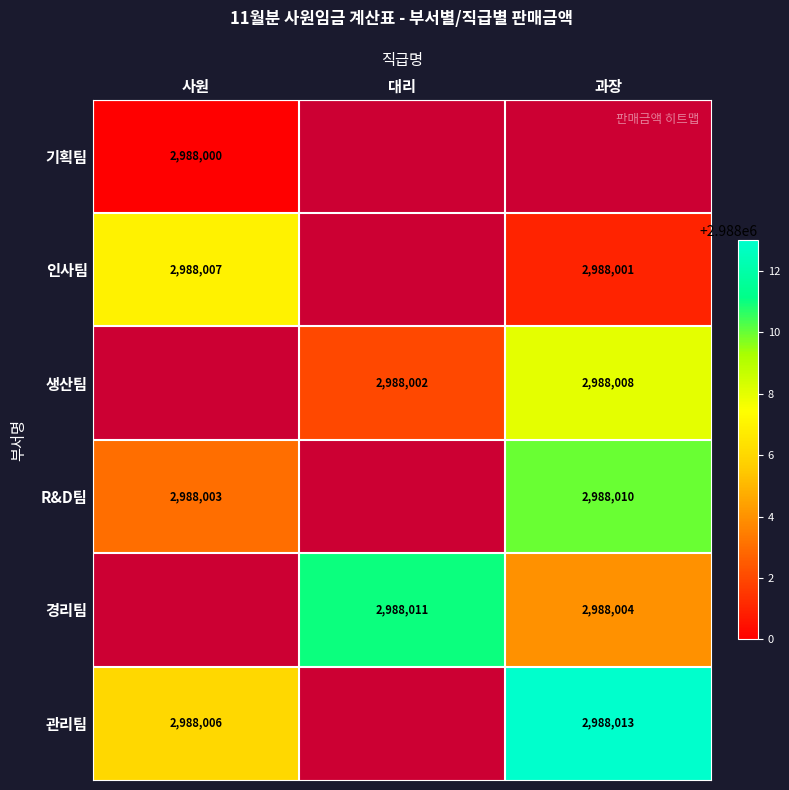

The 관리팀 series shows 2988006 at 사원. True or false?

True